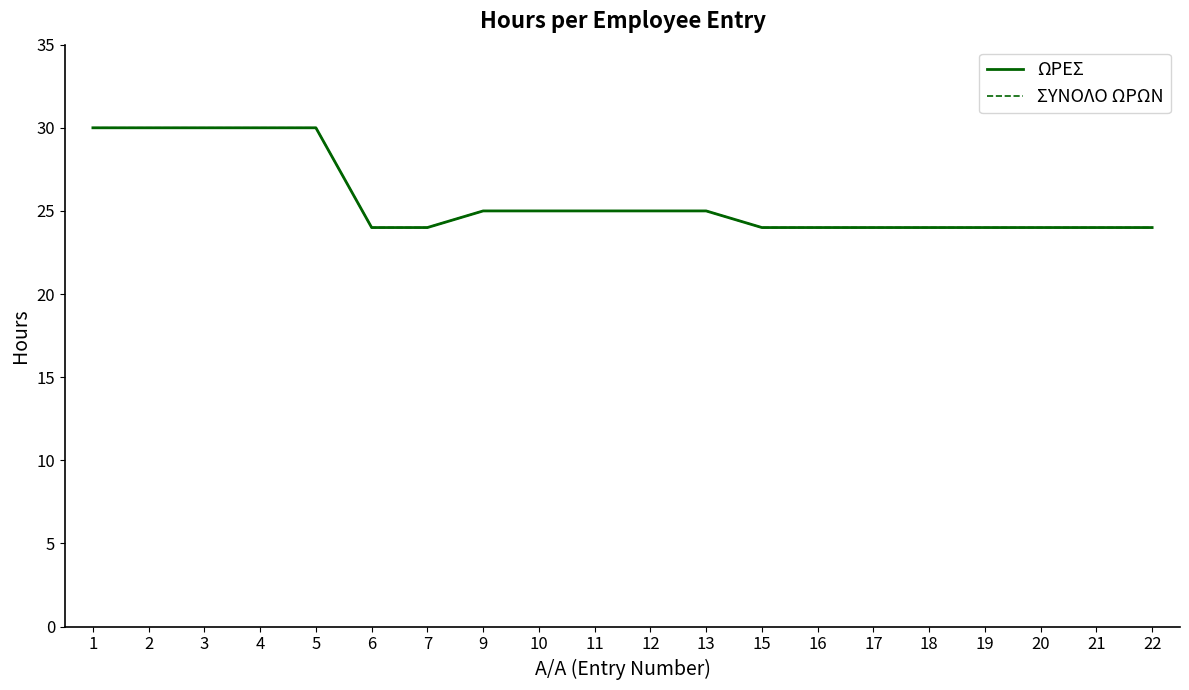

Does the chart have visible grid lines?

No